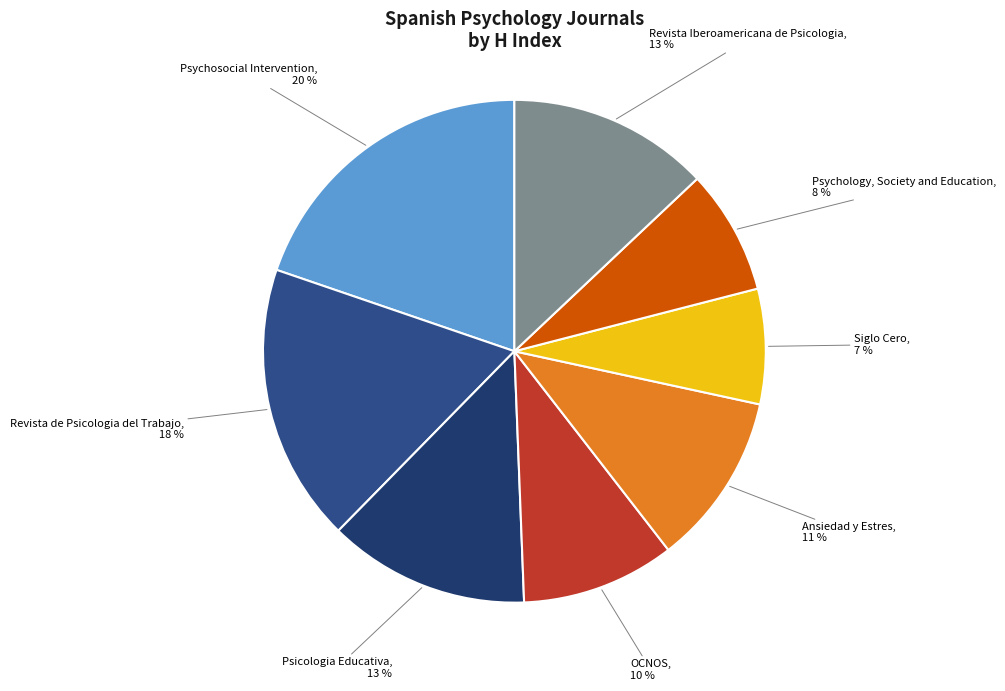

Does any single category account for the majority?

No